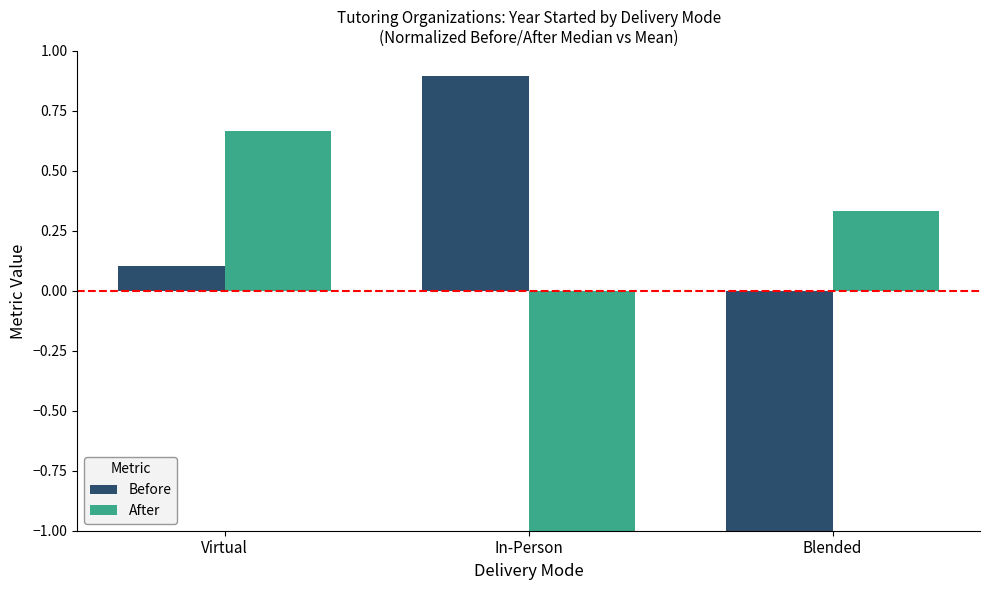

What value does the Before series have at Blended?

-1.0